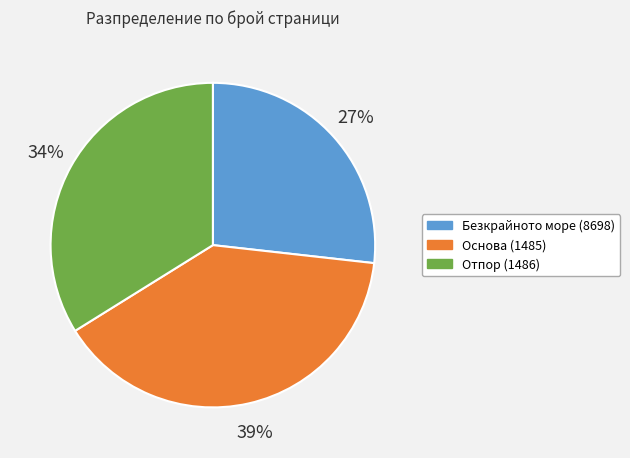

What percentage is the Основа (1485) slice, to the nearest percent?

39%